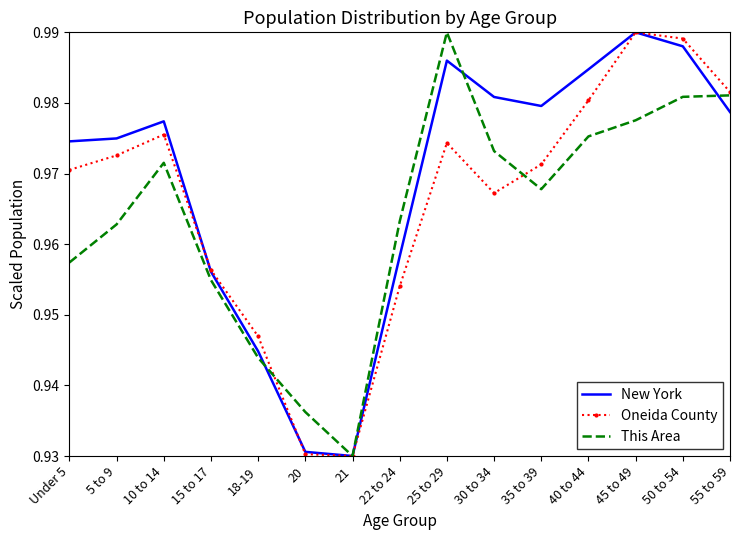

Which category has the lowest value in the New York series?

21